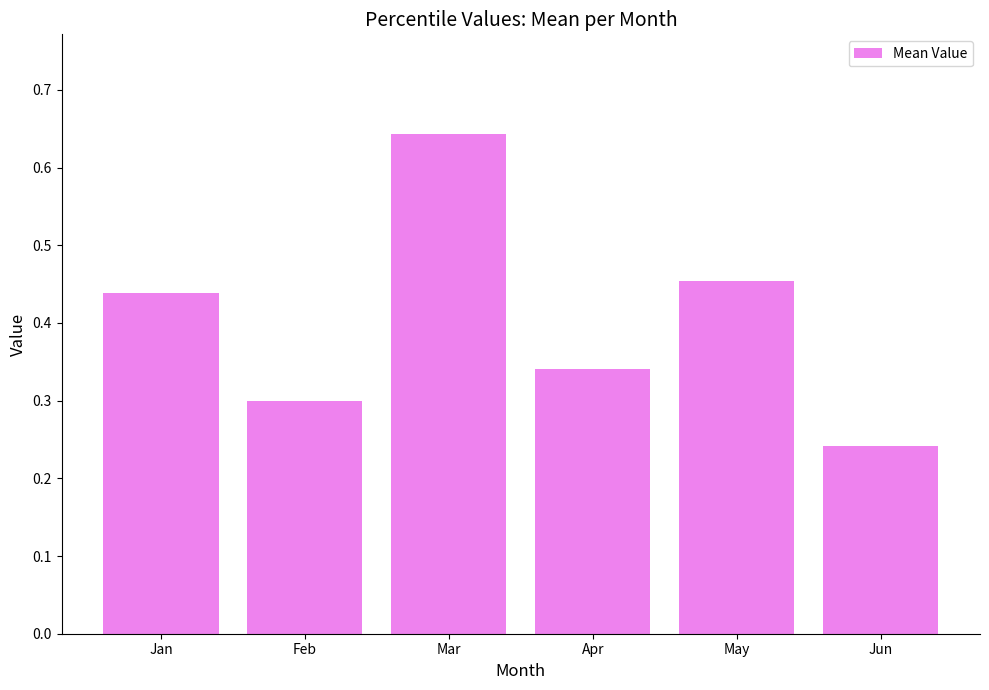

At which category does the chart reach its minimum across all series?

Jun